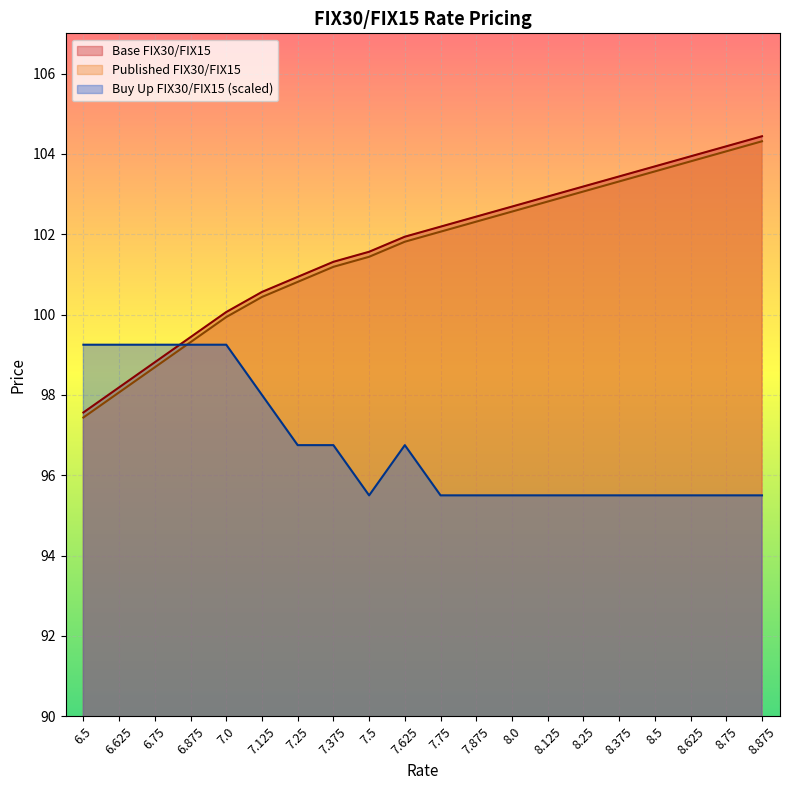

Is it true that Published FIX30/FIX15 equals 102.6 at 8.0?

True